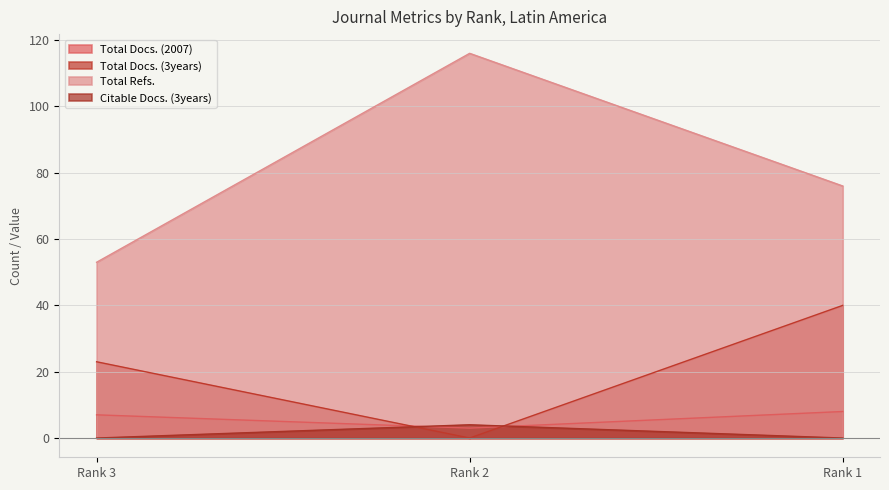

The value of Citable Docs. (3years) at Rank 3 is 3. True or false?

False